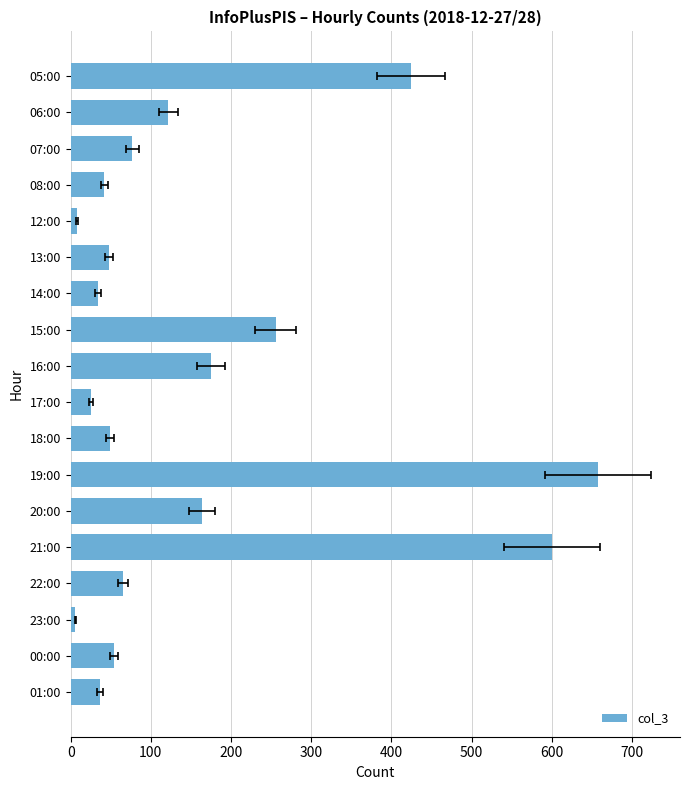

What is the maximum value shown in the chart?

658